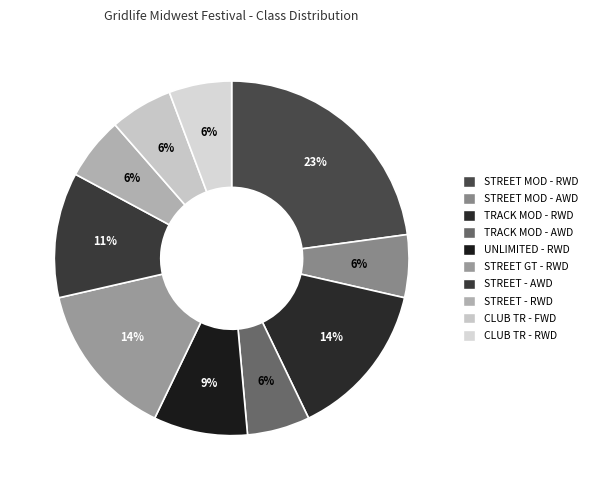

What is the change in value from UNLIMITED - RWD to CLUB TR - RWD?

-1